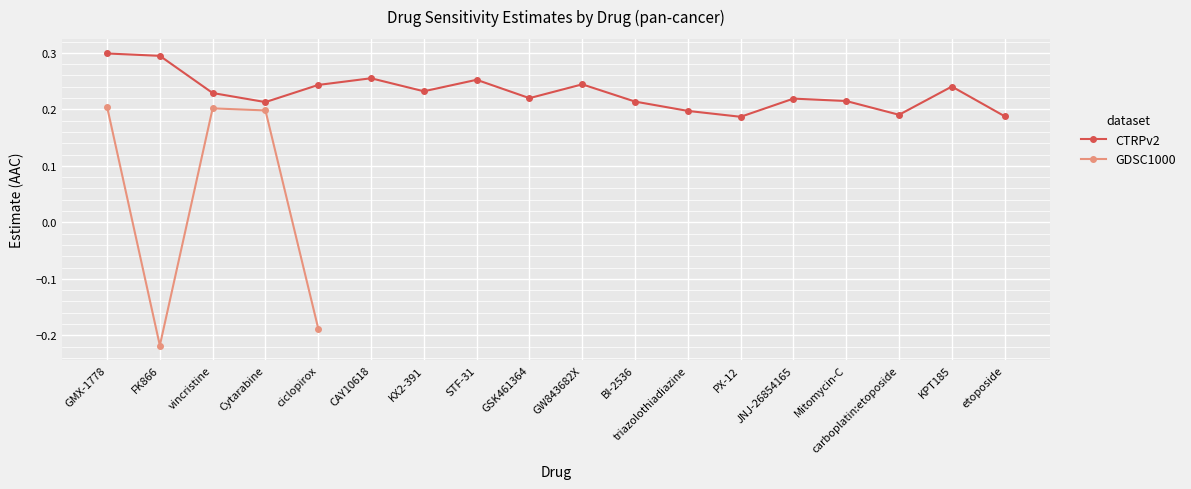

What is the sum of the values at CAY10618 and FK866?

0.5